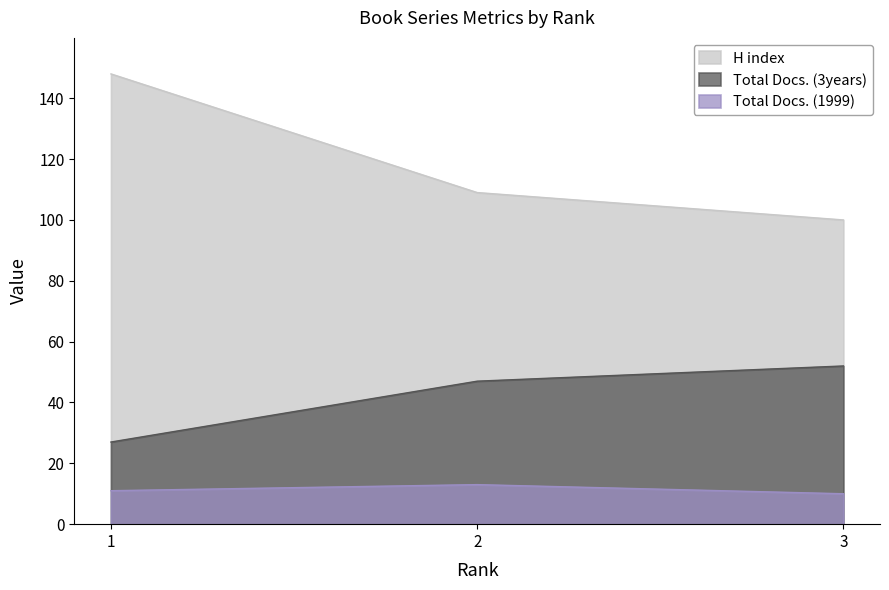

True or false: H index has a value of 148 at 1.

True